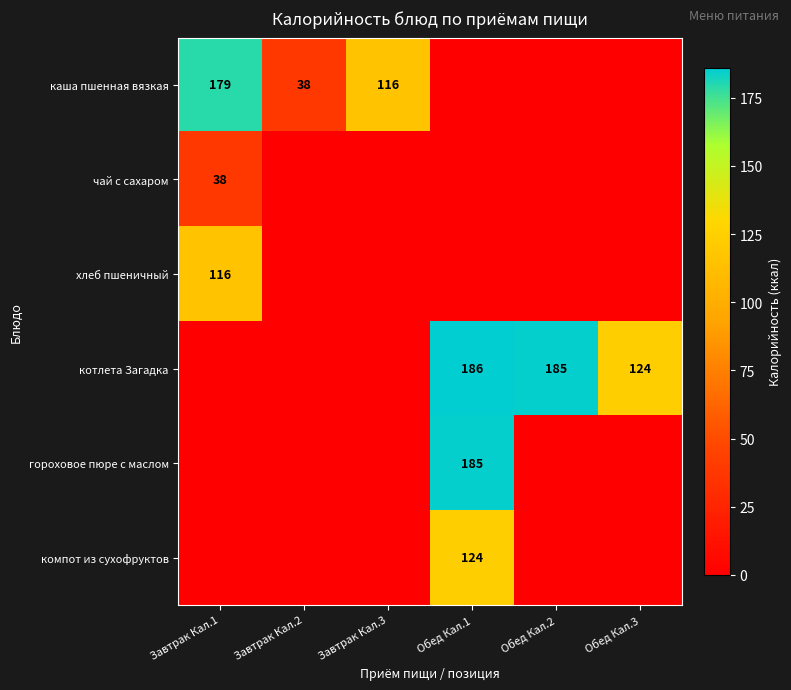

The value of котлета Загадка at Обед Кал.2 is 185. True or false?

True